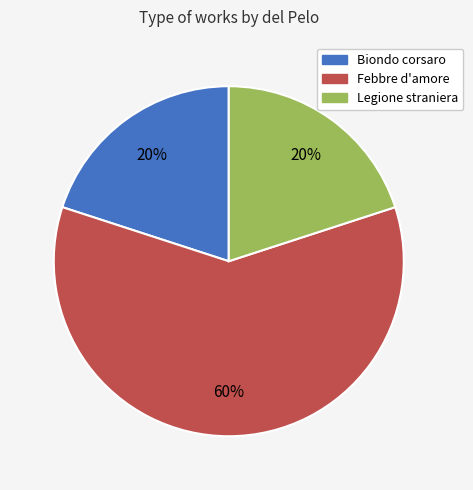

To the nearest percent, what is the difference between the largest and smallest slice percentages?

40%